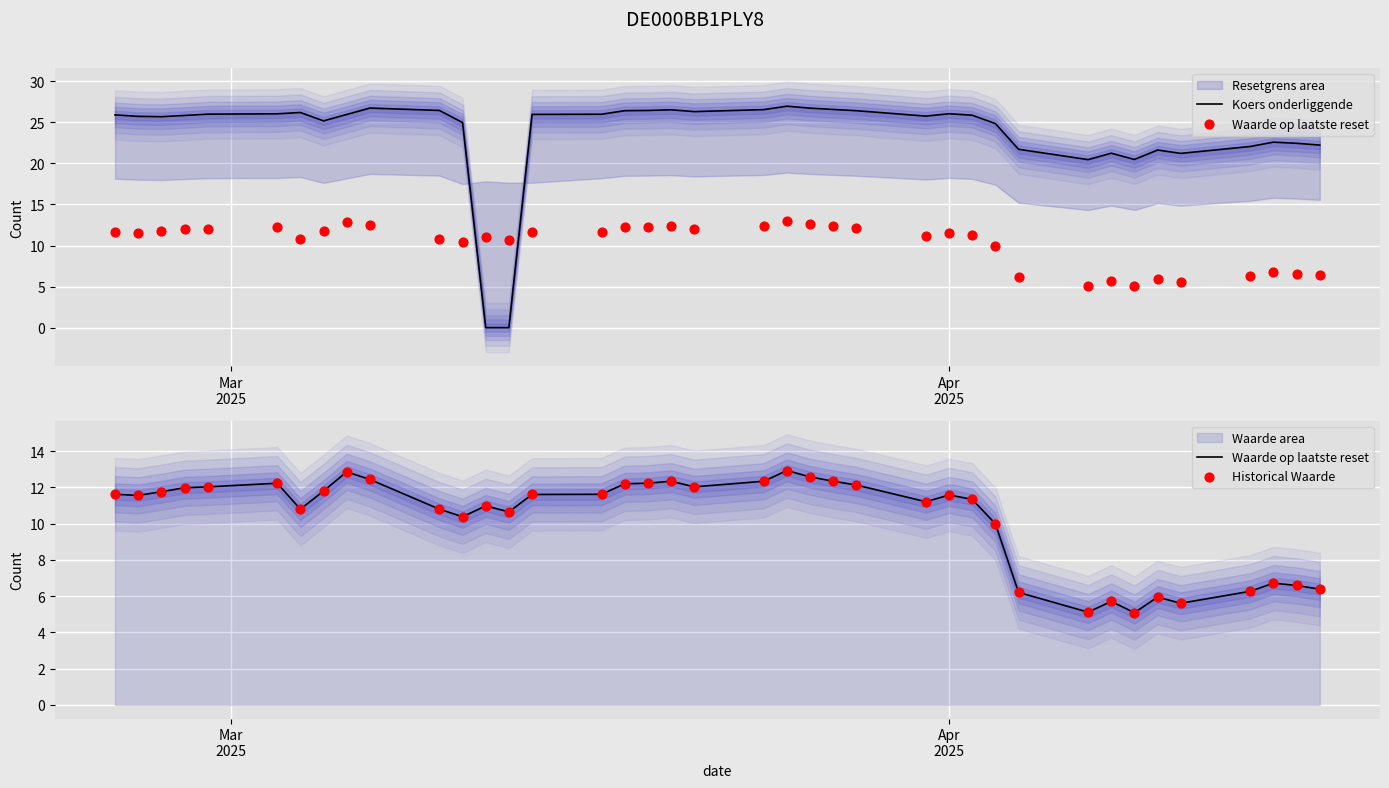

Which series has the largest total across all categories?

Koers onderliggende